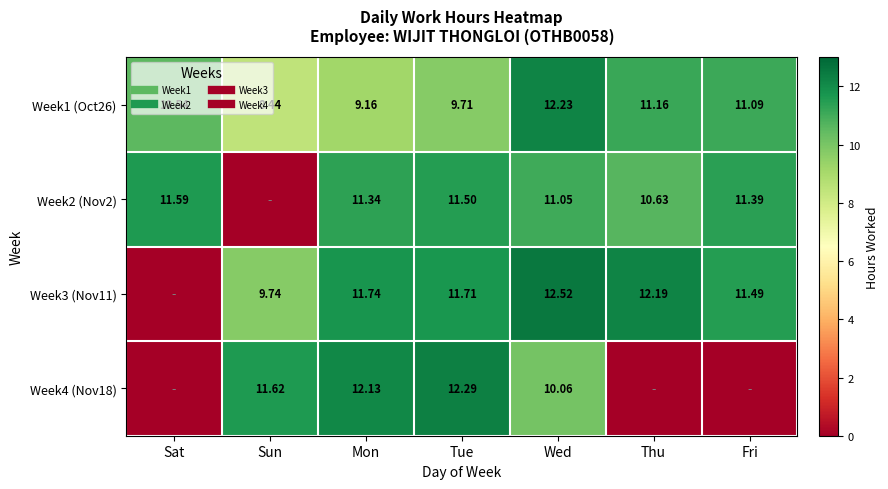

How many data points in Week2 (Nov2) are less than 11?

2